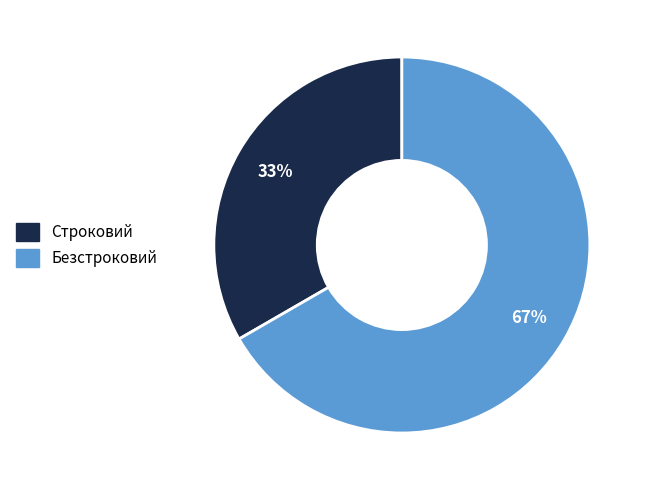

To the nearest percent, what portion does Безстроковий represent?

67%